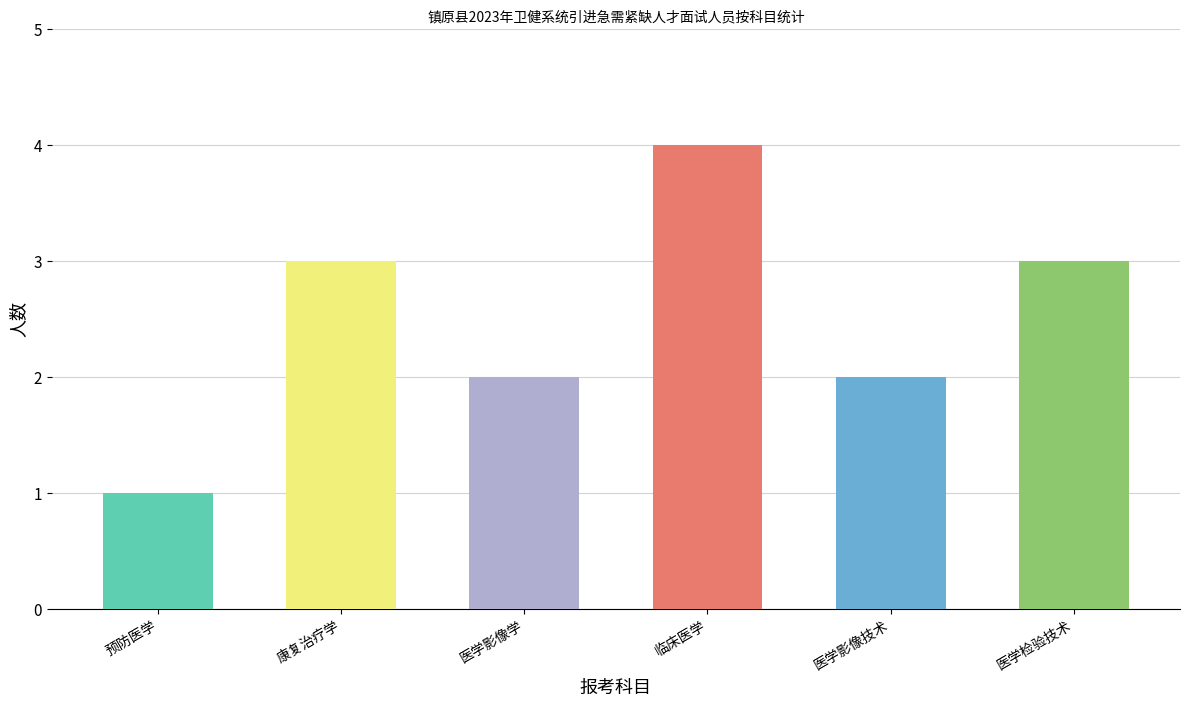

Count the number of data series in this chart.

1